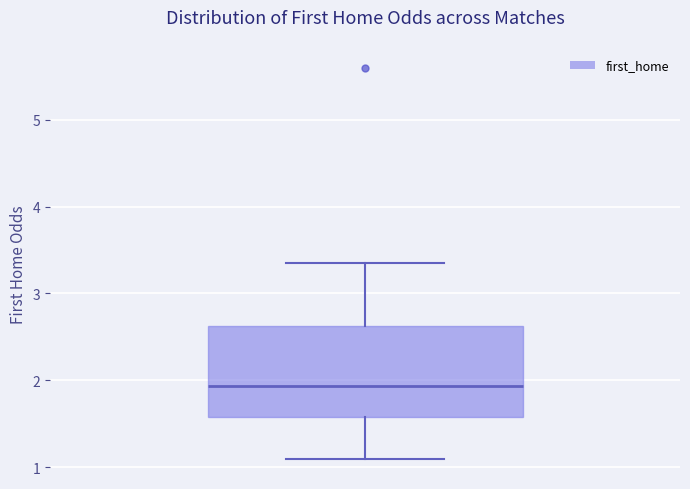

Read this box plot against the y-axis: the position of the median line, the range covered by the box, and the ends of both whiskers. The values are not printed on the chart, so give them approximately, as read against the axis.

median 1.9, box 1.6 to 2.6, whiskers 1.1 to 3.4